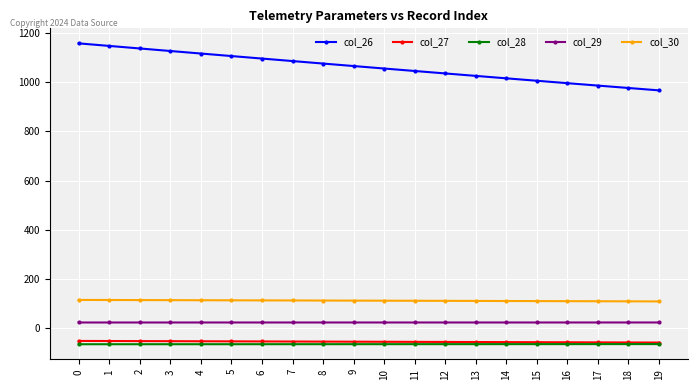

True or false: col_29 and col_26 intersect in this chart.

False